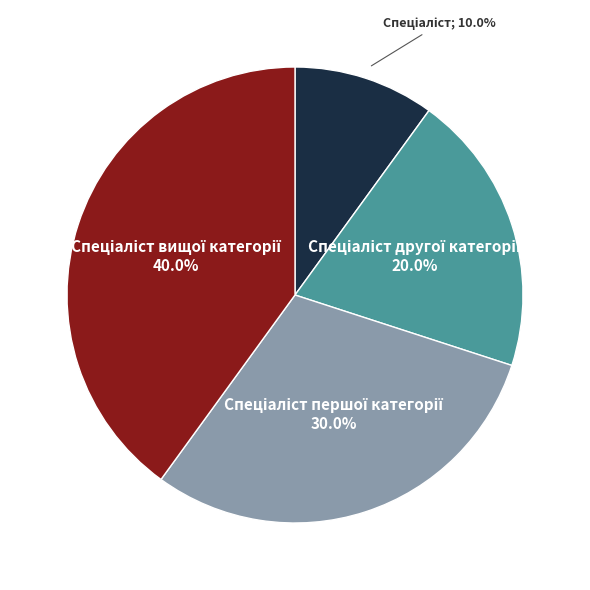

Count the number of slices in the pie.

4